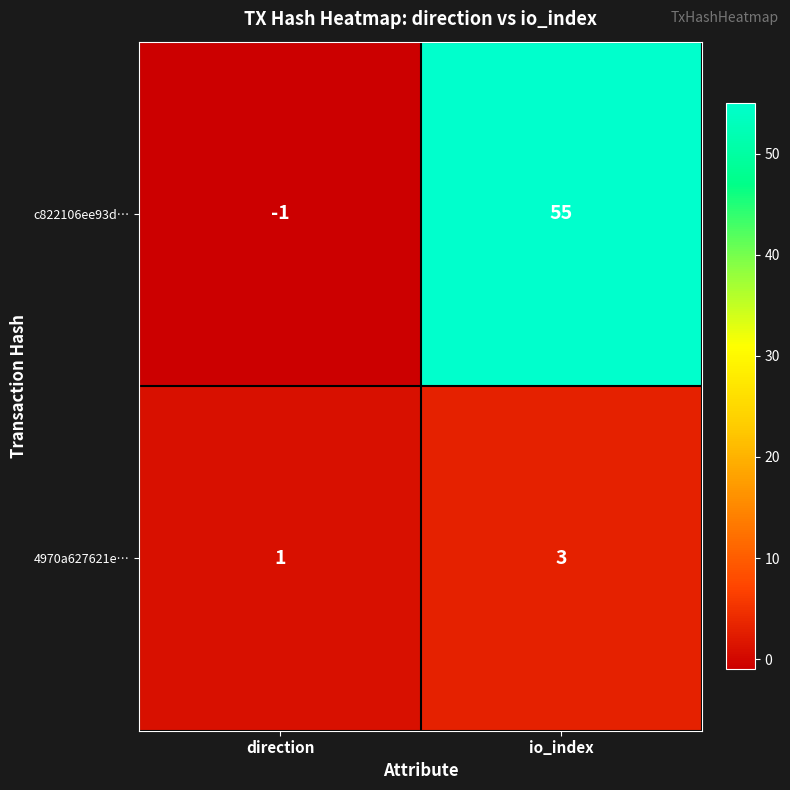

List the series in order of their overall mean, highest first.

c822106ee93d…, 4970a627621e…